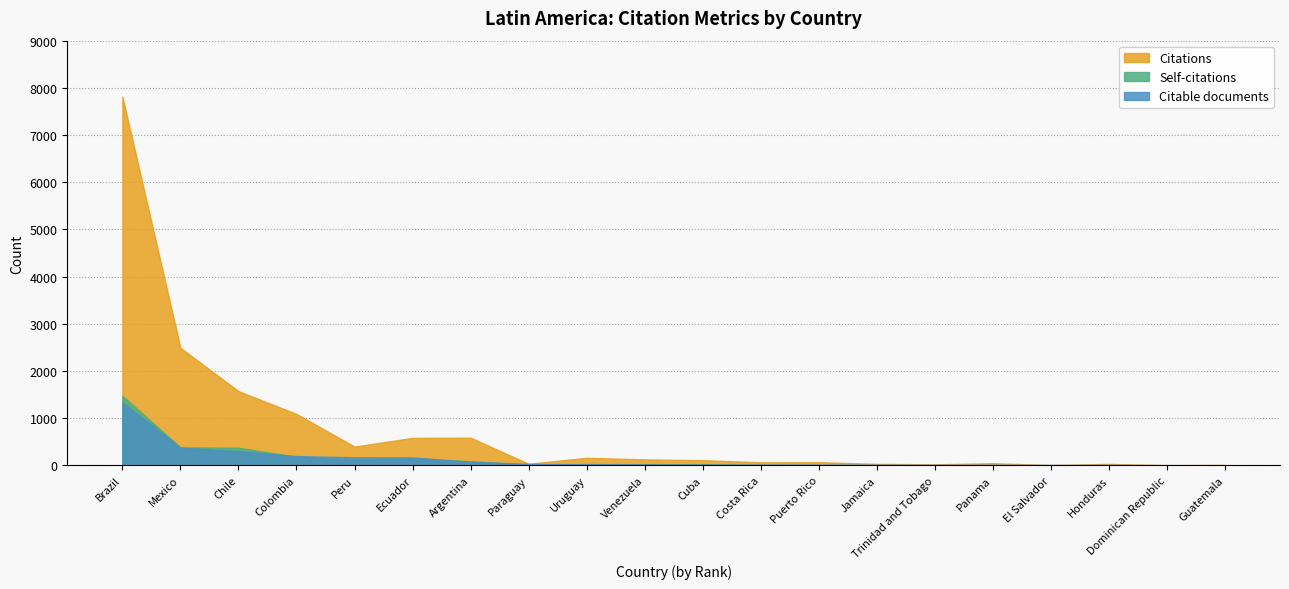

What is the sum of the Self-citations values at Puerto Rico and Uruguay?

32